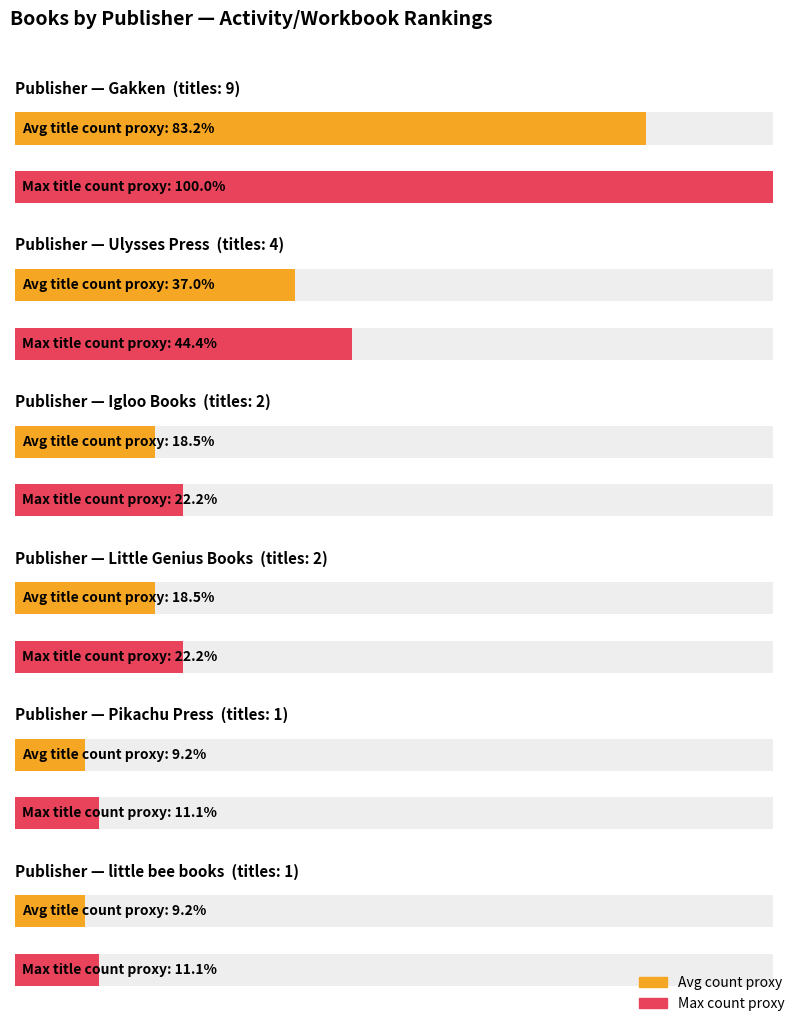

True or false: the data shows 2 at Igloo Books.

True